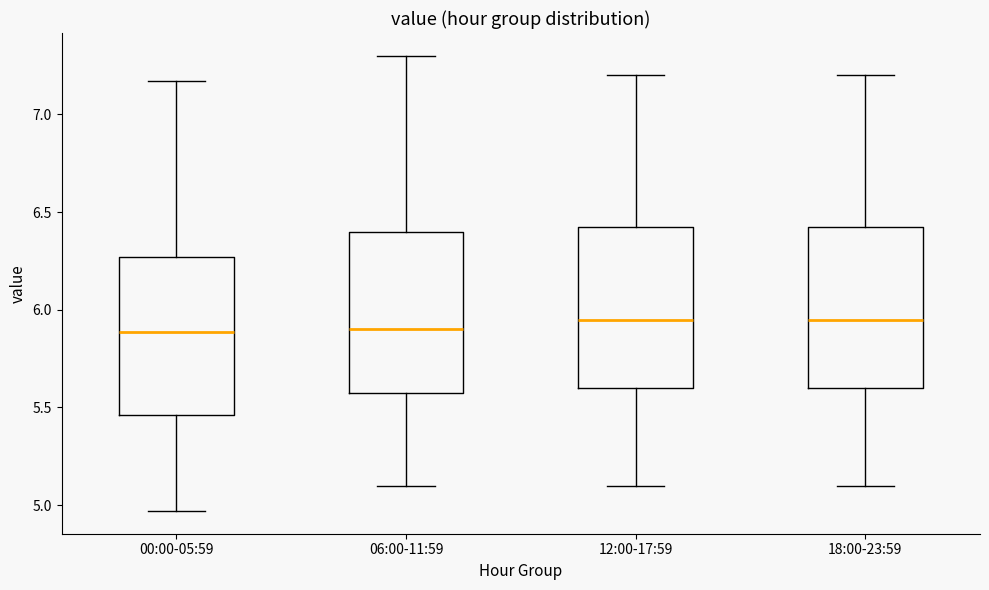

Reading left to right, transcribe this box plot: for each box, give where its median line is, the range the box spans, and where its two whiskers end, as read against the y-axis. The values are not printed on the chart, so give them approximately, as read against the axis.

00:00-05:59: median 5.90, box 5.45 to 6.25, whiskers 4.95 to 7.15
06:00-11:59: median 5.90, box 5.60 to 6.40, whiskers 5.10 to 7.30
12:00-17:59: median 5.95, box 5.60 to 6.45, whiskers 5.10 to 7.20
18:00-23:59: median 5.95, box 5.60 to 6.45, whiskers 5.10 to 7.20